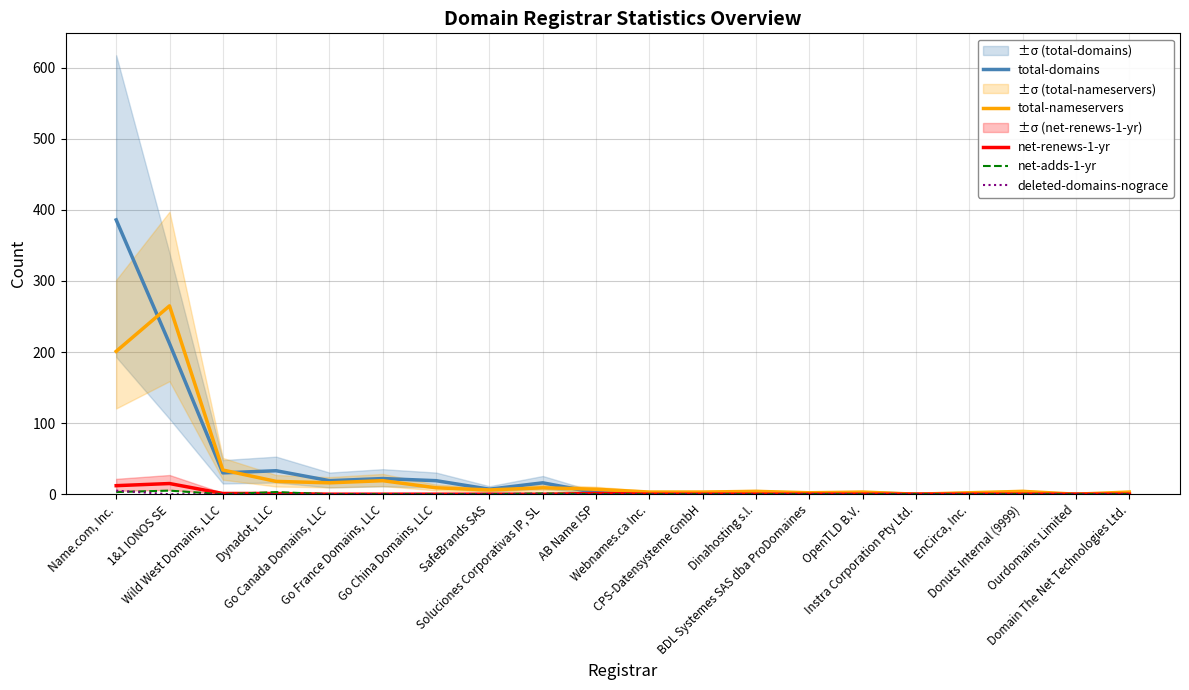

List the labels in order of total-nameservers value, smallest first.

Instra Corporation Pty Ltd., Ourdomains Limited, BDL Systemes SAS dba ProDomaines, EnCirca, Inc., Webnames.ca Inc., CPS-Datensysteme GmbH, OpenTLD B.V., Domain The Net Technologies Ltd., Dinahosting s.l., Donuts Internal (9999), SafeBrands SAS, AB Name ISP, Go China Domains, LLC, Soluciones Corporativas IP, SL, Go Canada Domains, LLC, Dynadot, LLC, Go France Domains, LLC, Wild West Domains, LLC, Name.com, Inc., 1&1 IONOS SE